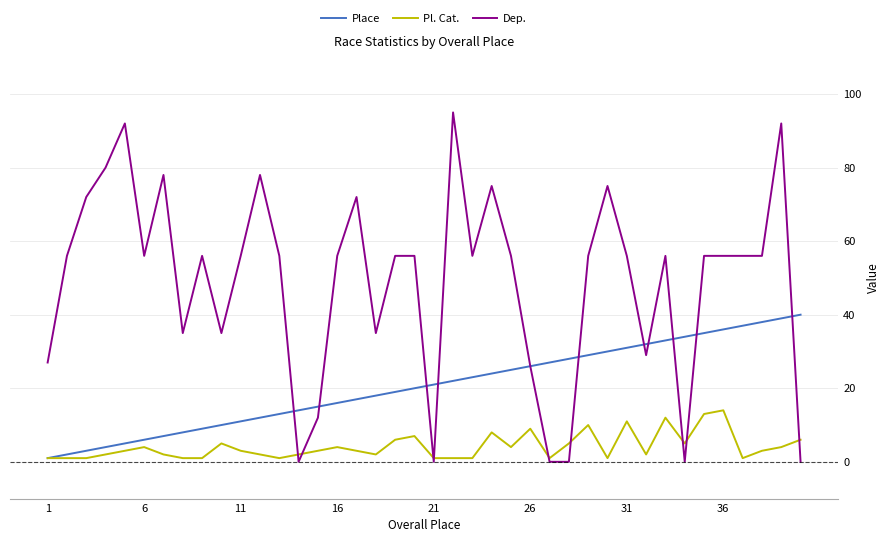

Which series has the largest range (max minus min)?

Dep.